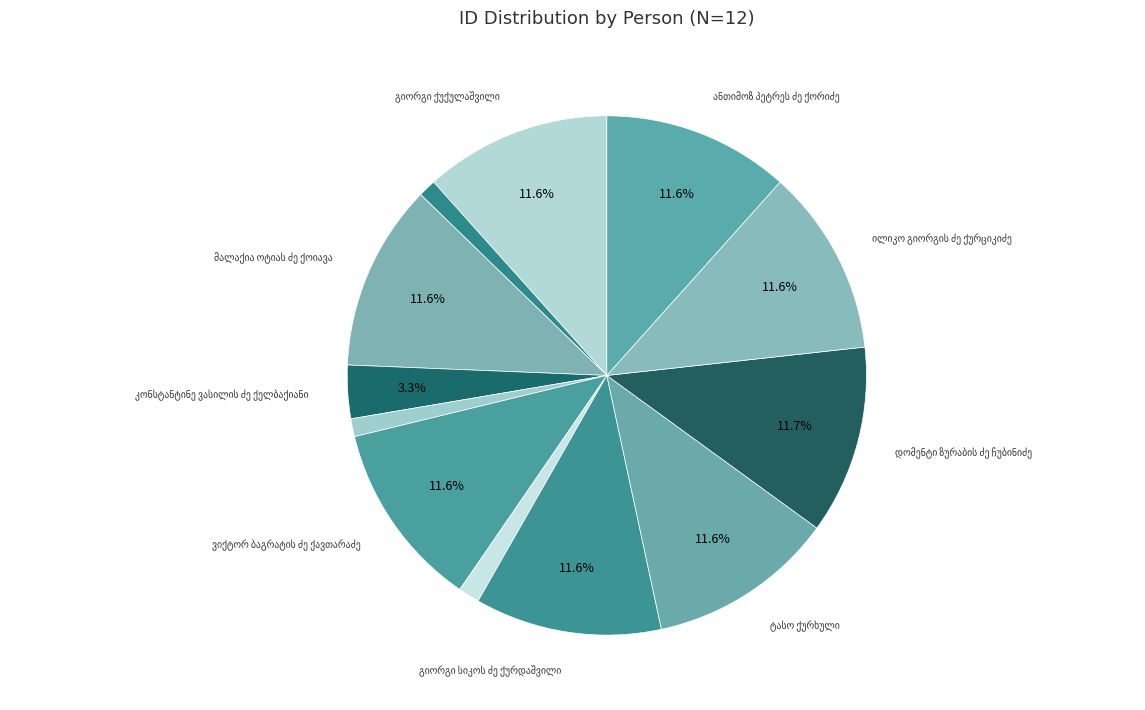

True or false: სიმონ გრიგოლის ძე ქელბაქიანი accounts for 11% of the total.

False